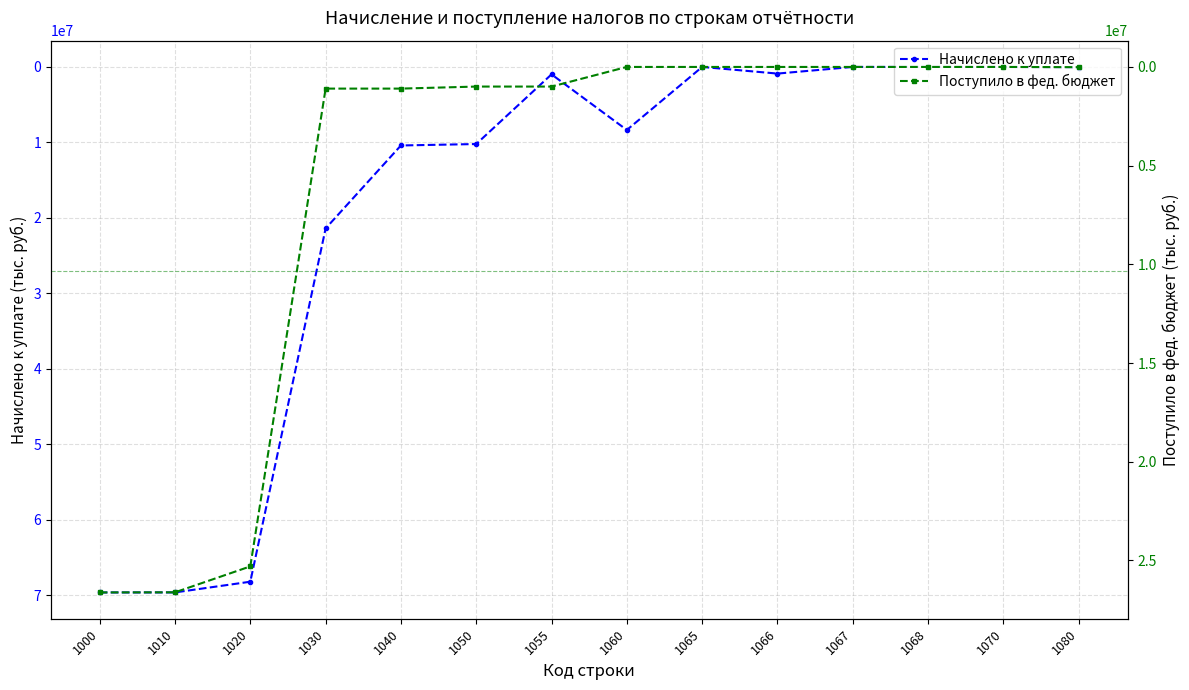

The Поступило в фед. бюджет series shows -13467003 at 1068. True or false?

False